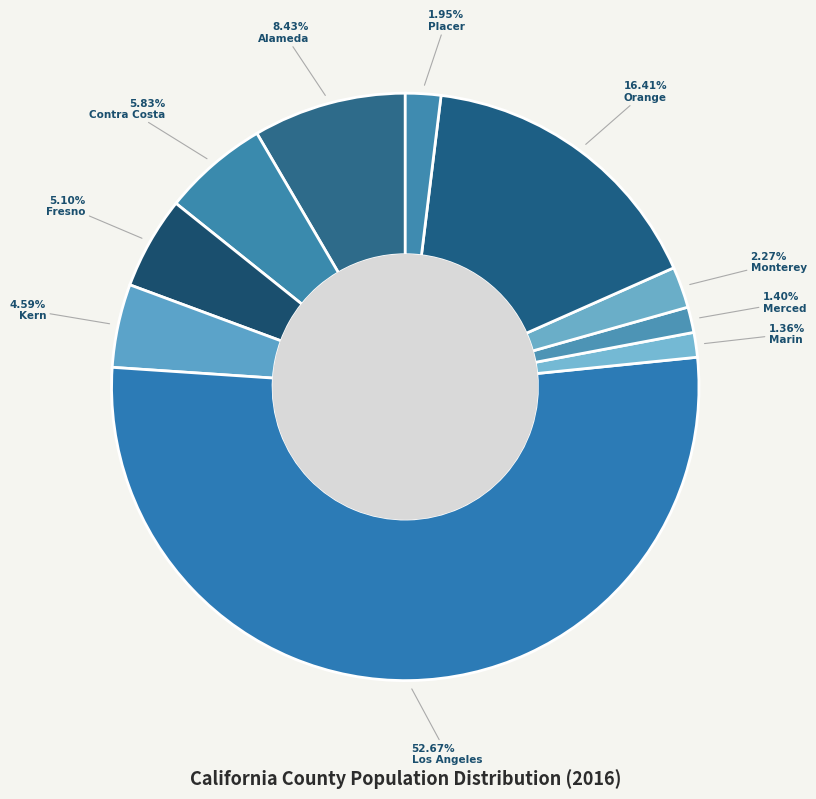

Which category has the smallest portion of the pie?

Marin